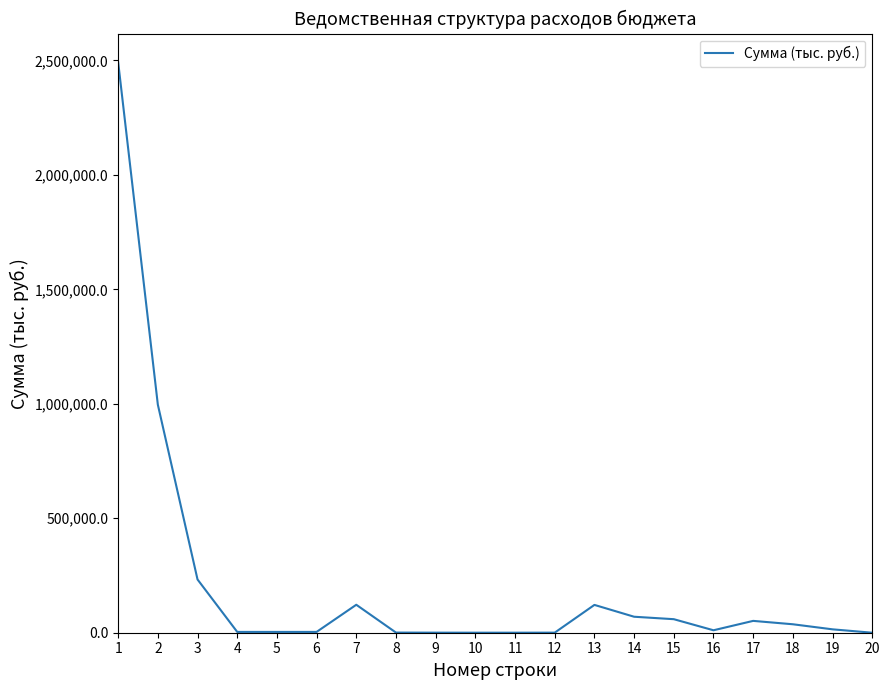

What is the difference between the maximum and minimum values?

2492292.4